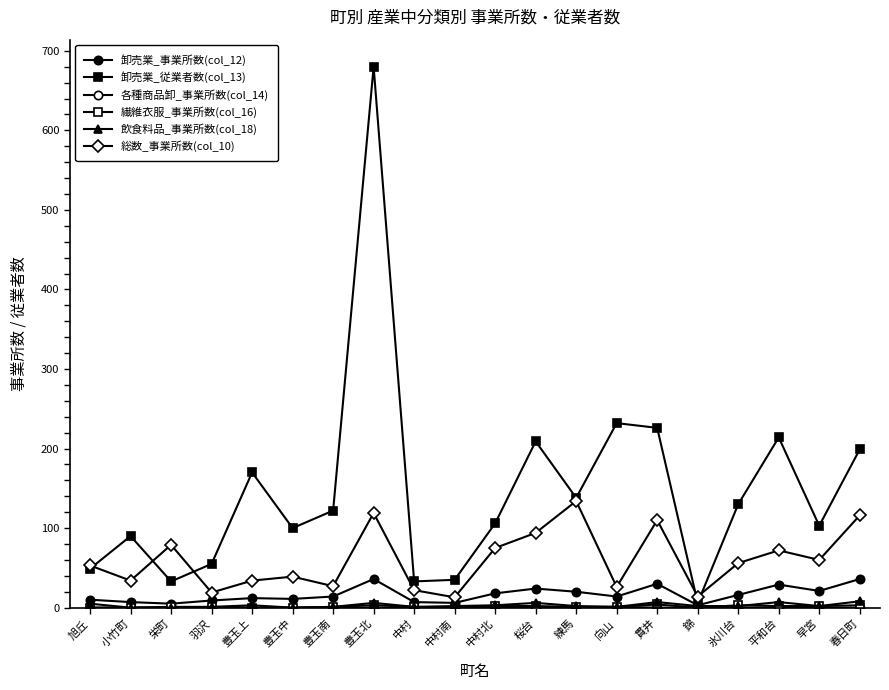

How many distinct data groups are displayed?

6